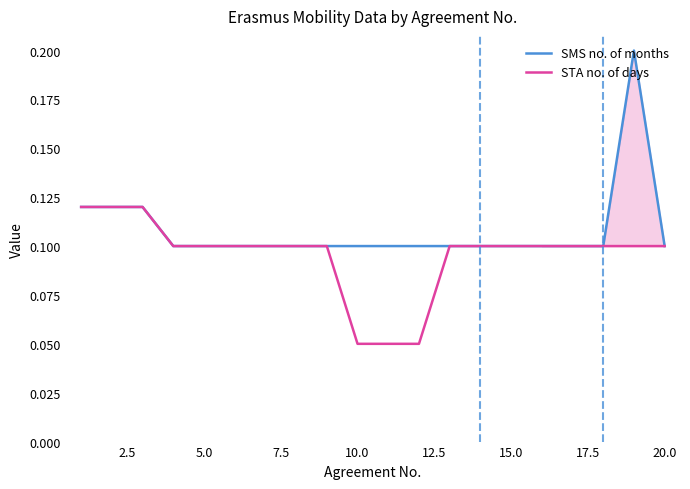

What is the difference between the maximum and second lowest values in the SMS no. of months series?

0.1